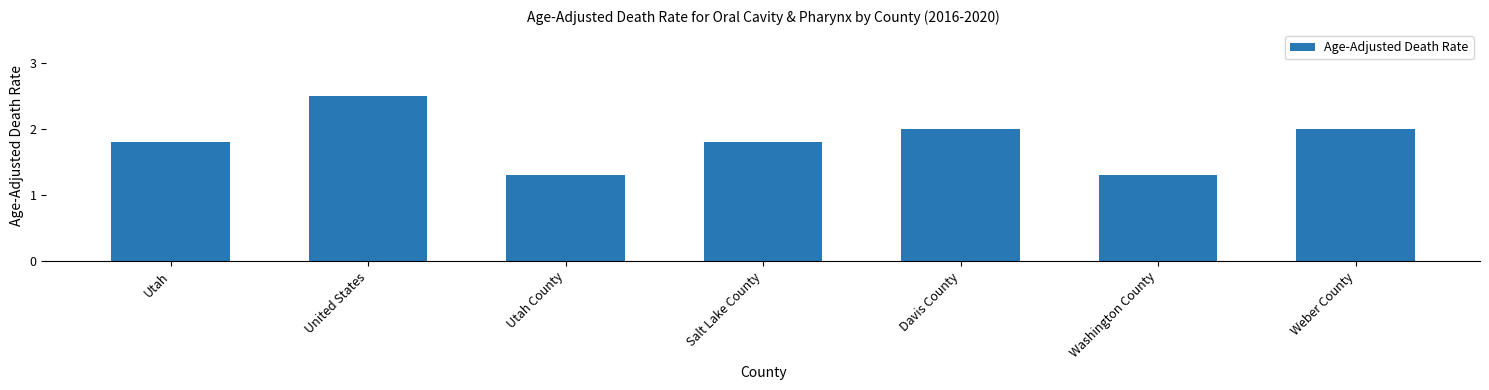

The chart shows a value of 0.6 at Davis County. True or false?

False